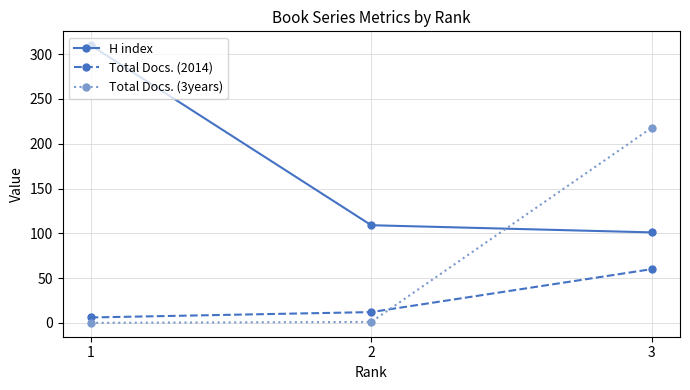

Which series changed the most between 2 and 3?

Total Docs. (3years)